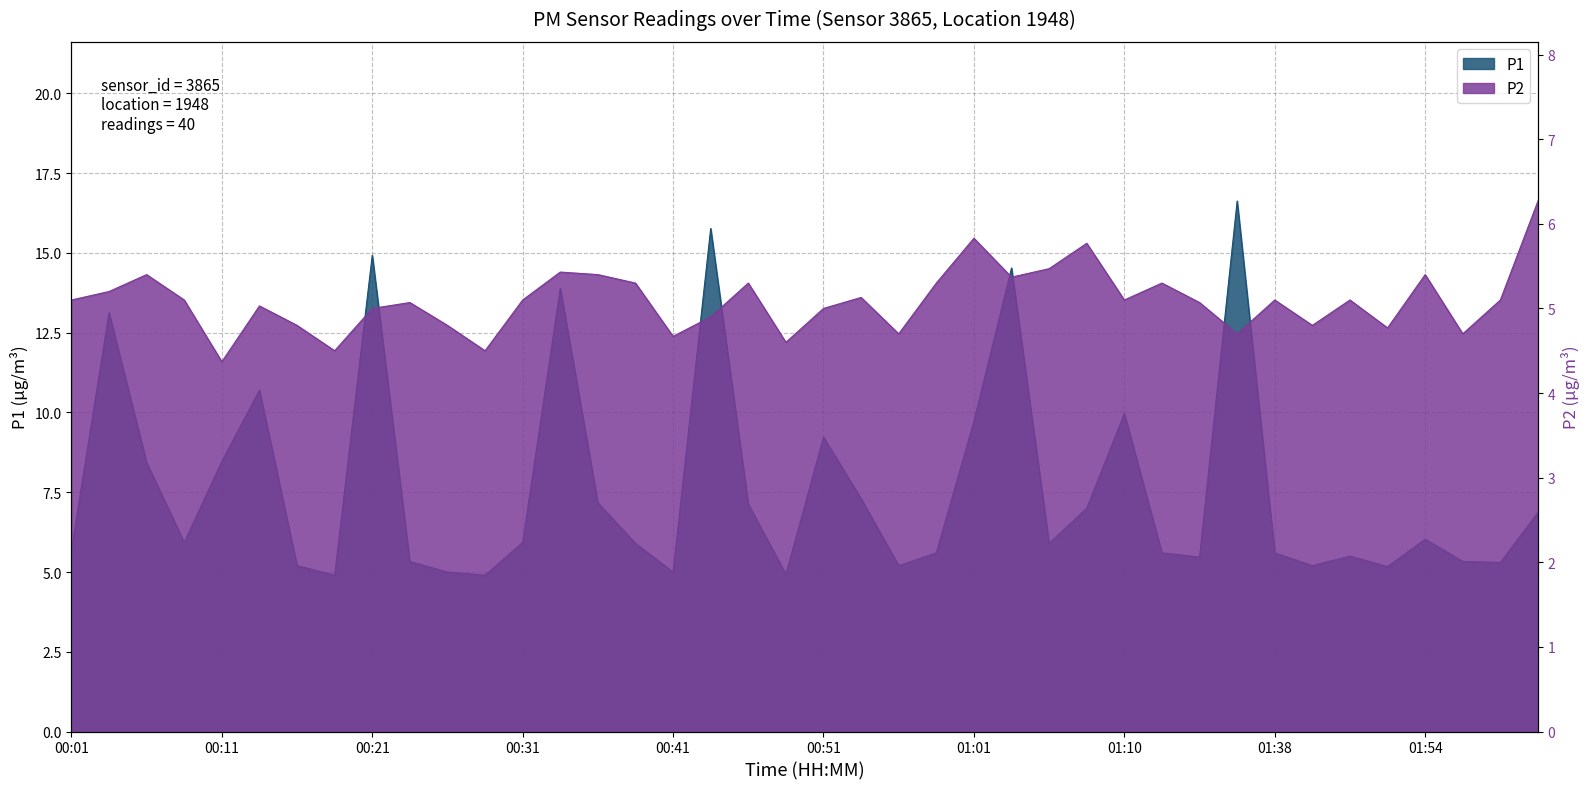

Where is P2 nearest to the value 5?

00:21